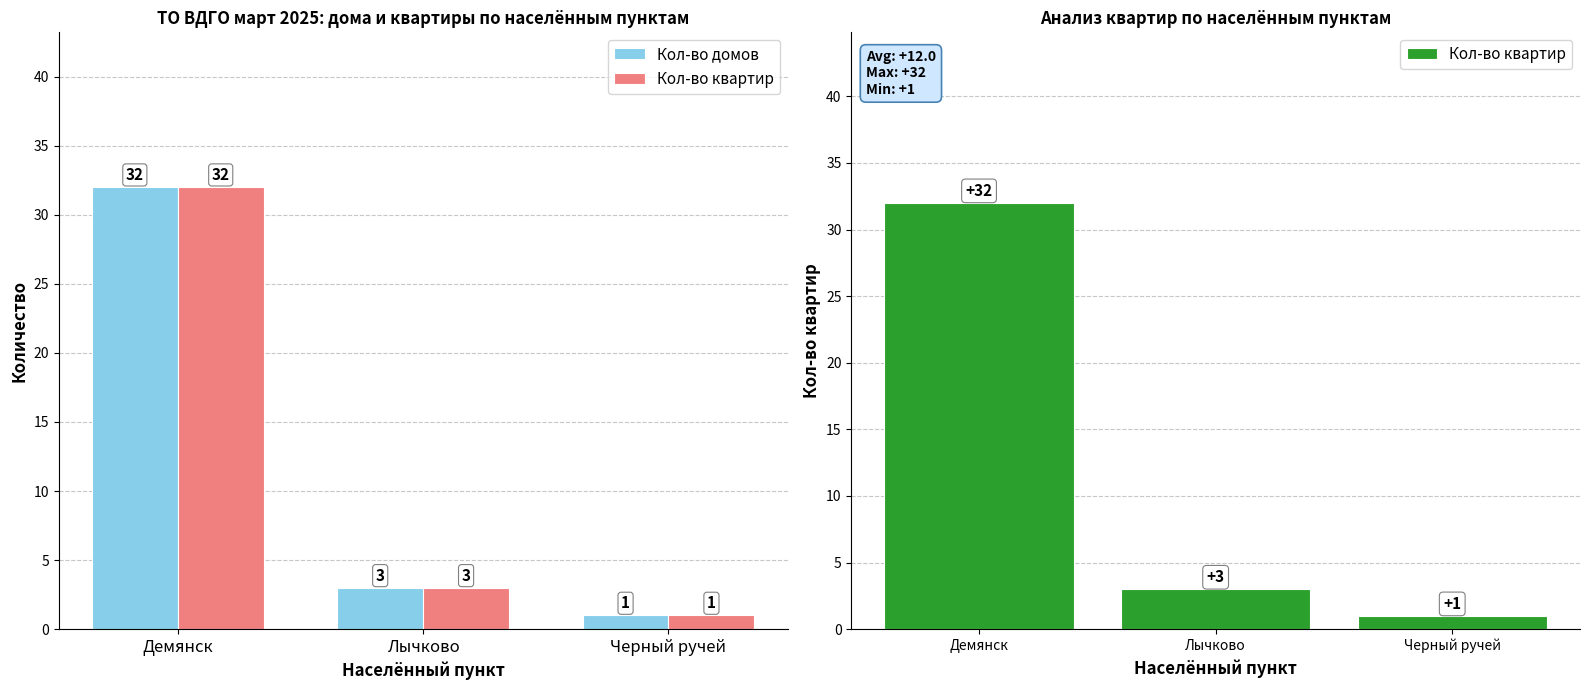

Reading right to left, extract all data points from this chart.

Кол-во домов: Черный ручей=1	Лычково=3	Демянск=32
Кол-во квартир: Черный ручей=1	Лычково=3	Демянск=32